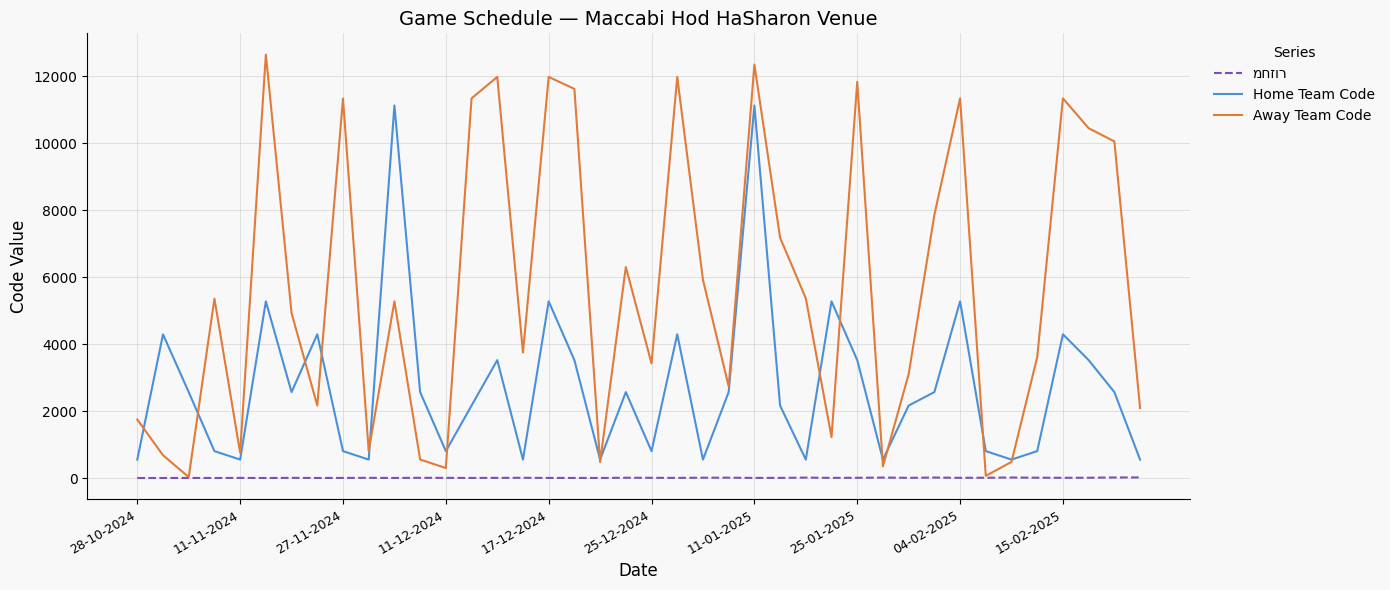

Which series has the widest spread of values?

Away Team Code